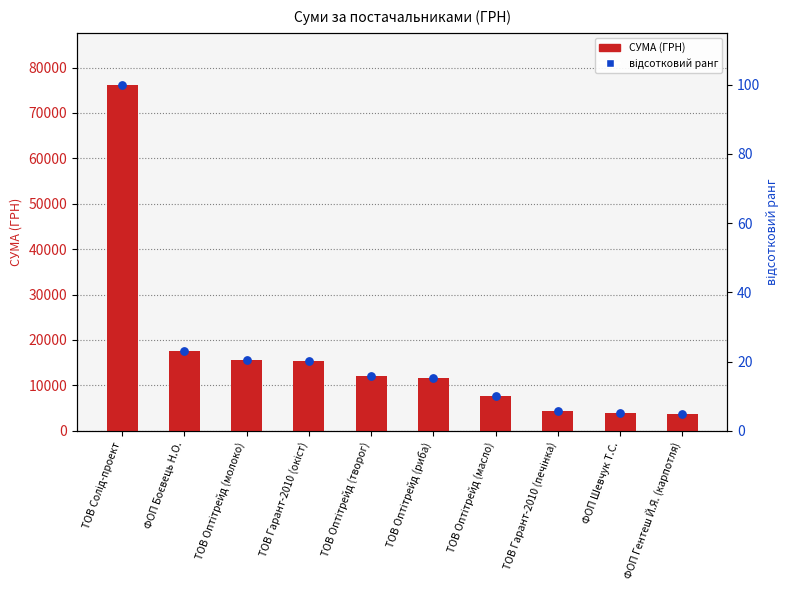

Which series reaches the maximum Y coordinate?

СУМА (ГРН)